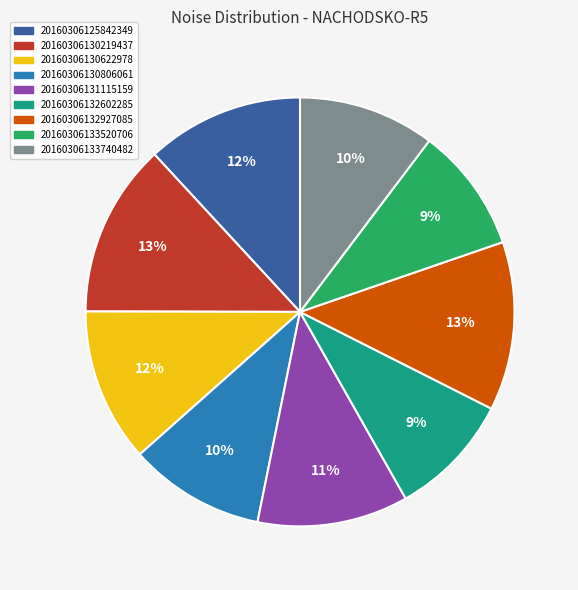

True or false: 20160306133520706 accounts for 21% of the total.

False